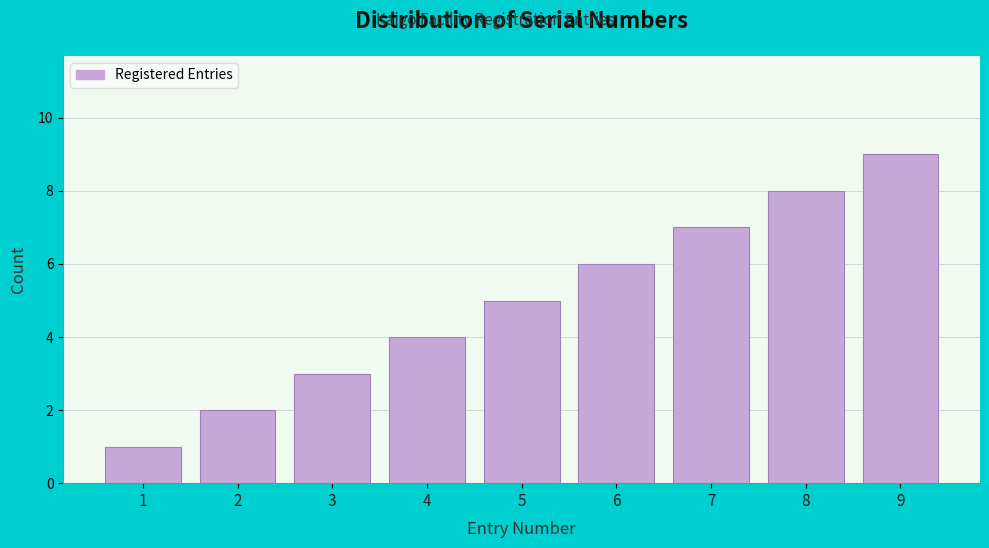

What is the change in value from 2 to 4?

+2